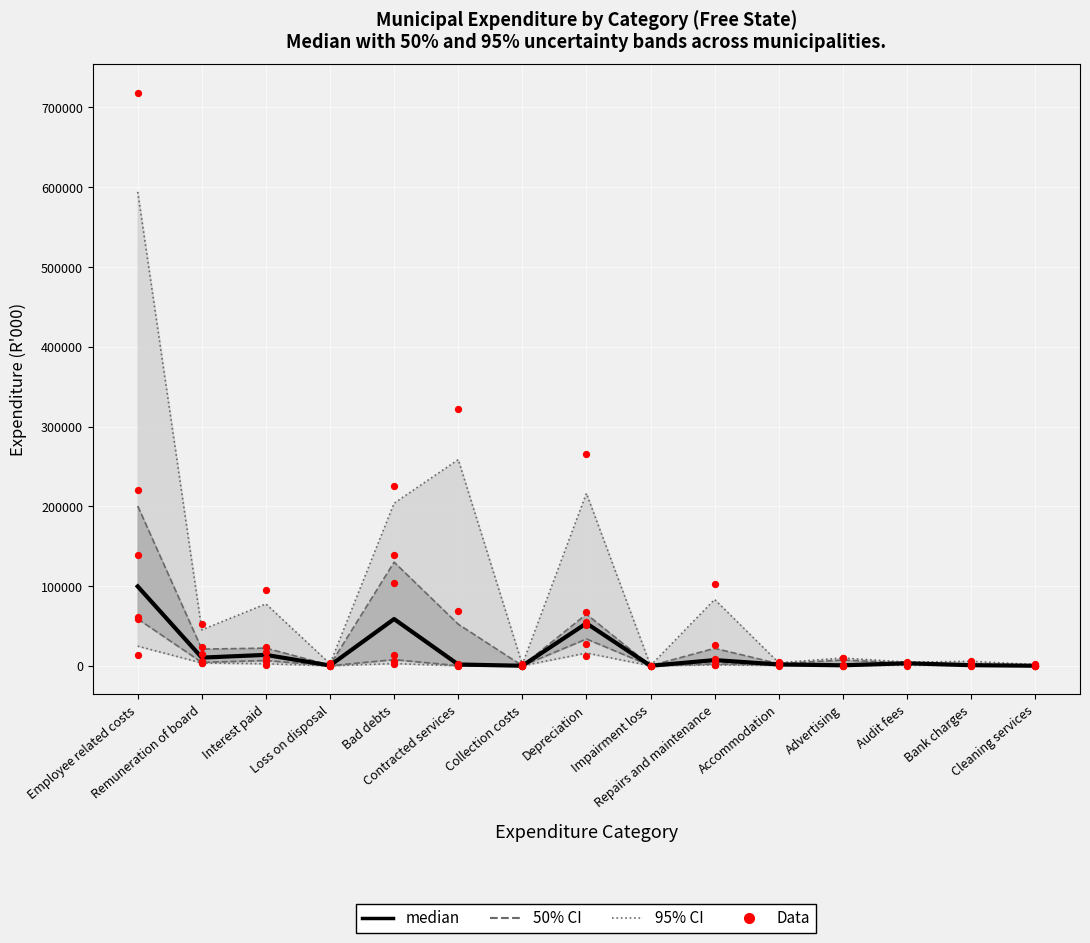

Approximately how many times larger is the value at Interest paid compared to Advertising?

23.4